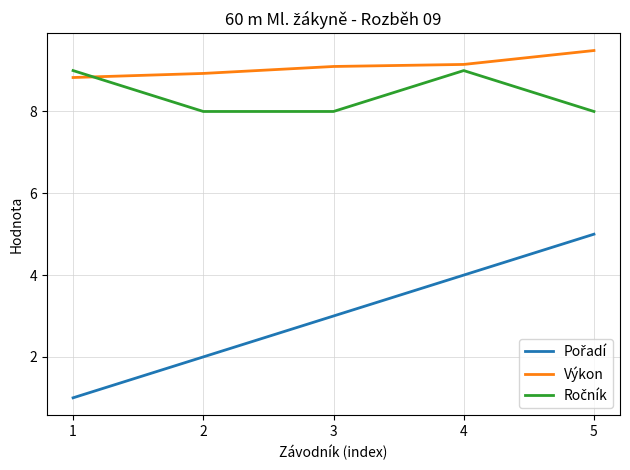

What is the lowest value of the Výkon series?

8.8